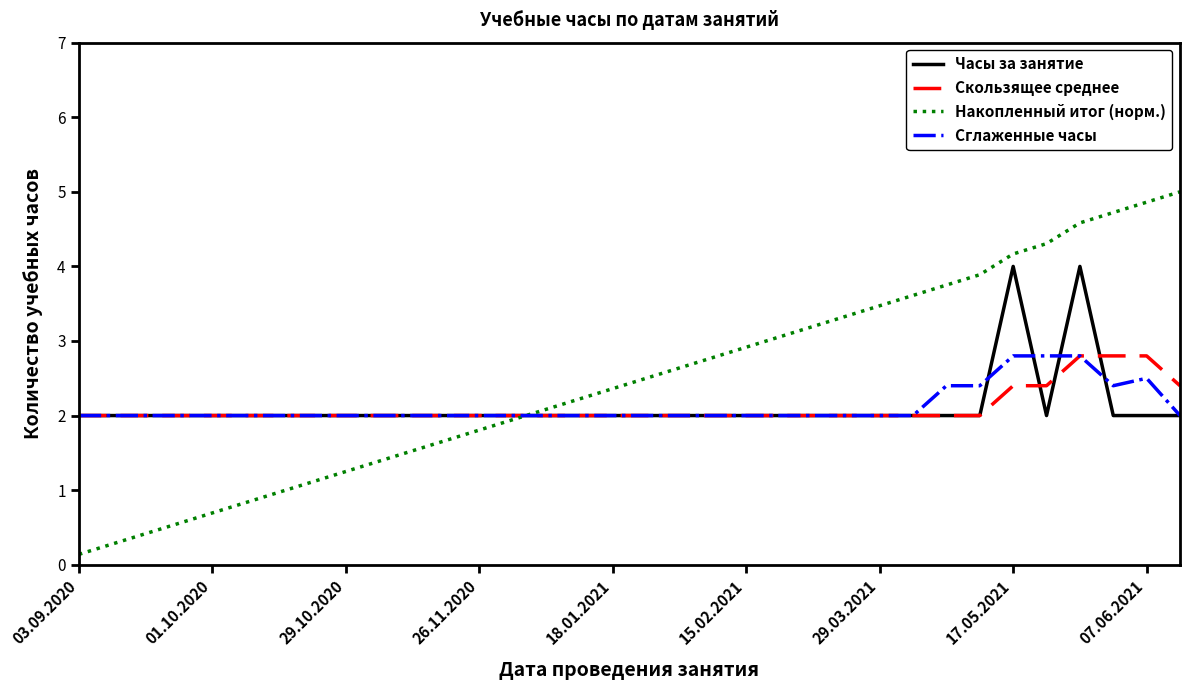

Is this an area chart (filled region under the line)?

No